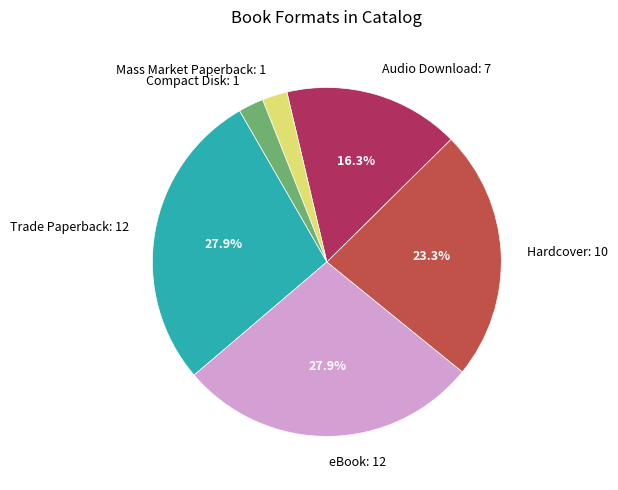

What portion of the pie excludes Trade Paperback: 12?

72.1%